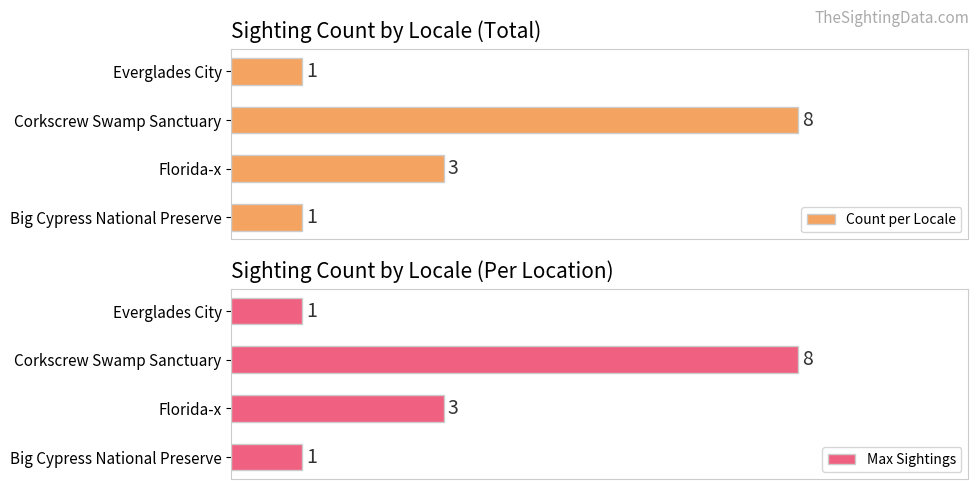

At which label is Count per Locale closest to 4?

Florida-x